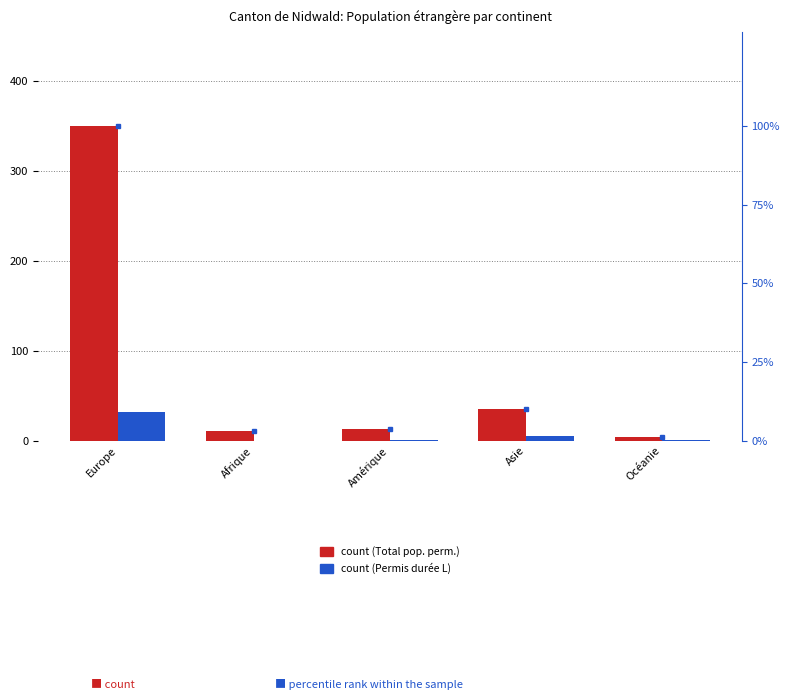

The value of Total pop. perm. at Afrique is 15.7. True or false?

False